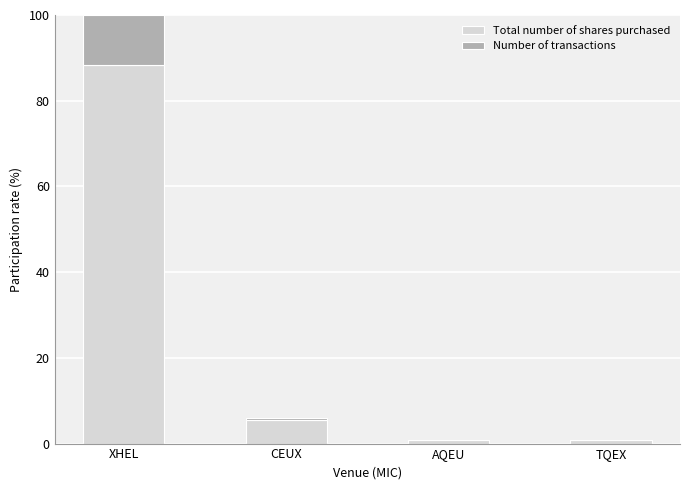

Which category has the highest value in the Total number of shares purchased series?

XHEL